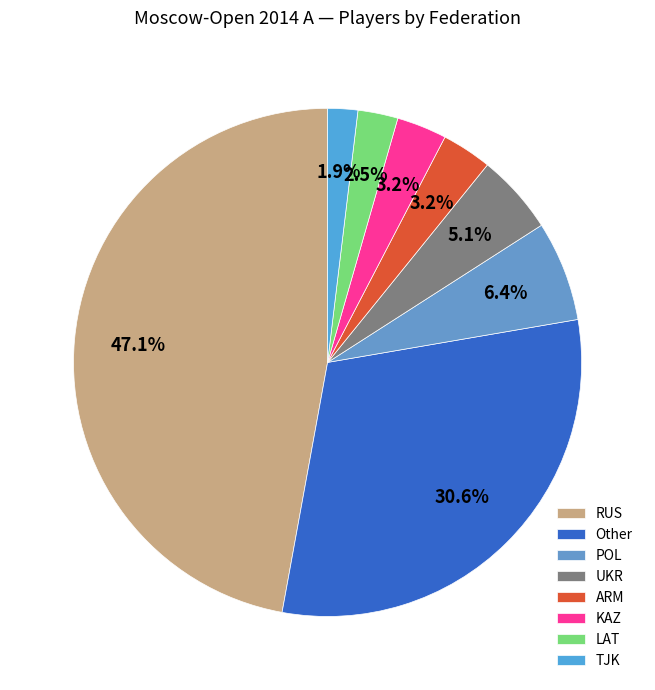

What is the largest slice in the pie chart?

RUS